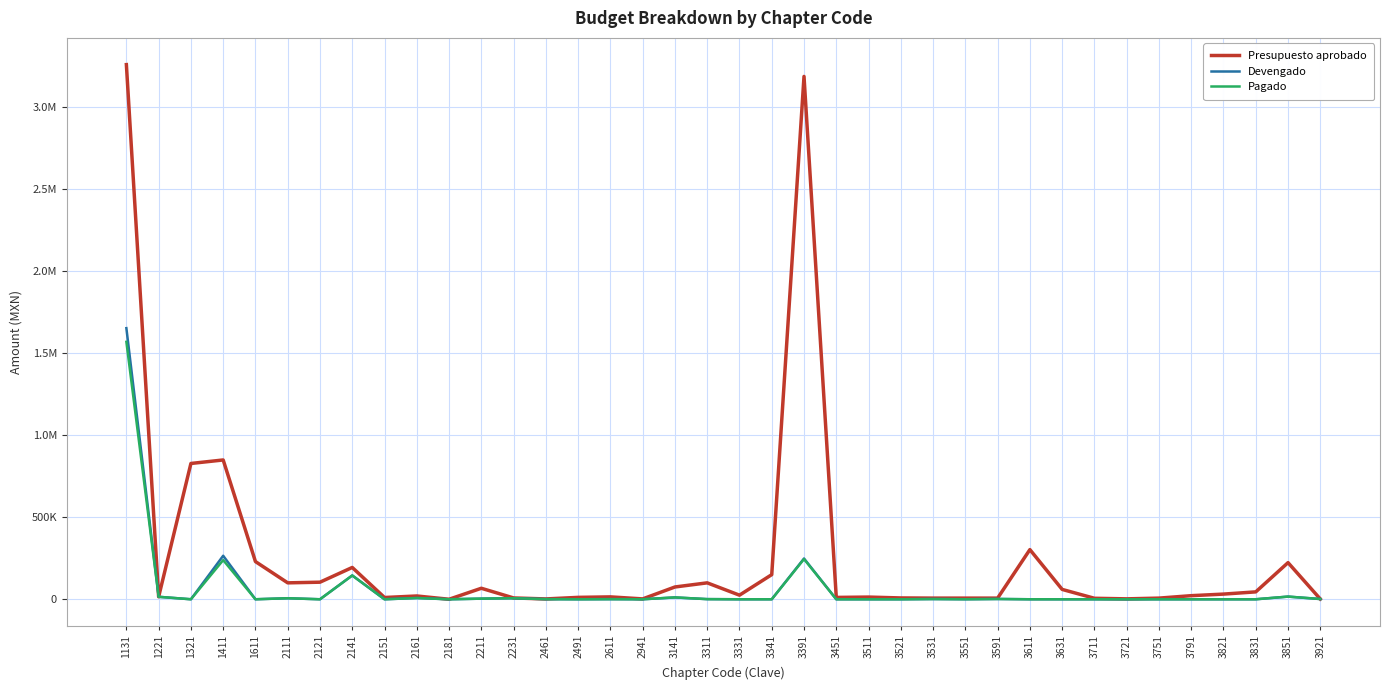

What is the difference between the maximum and minimum values in the Presupuesto aprobado series?

3256358.0